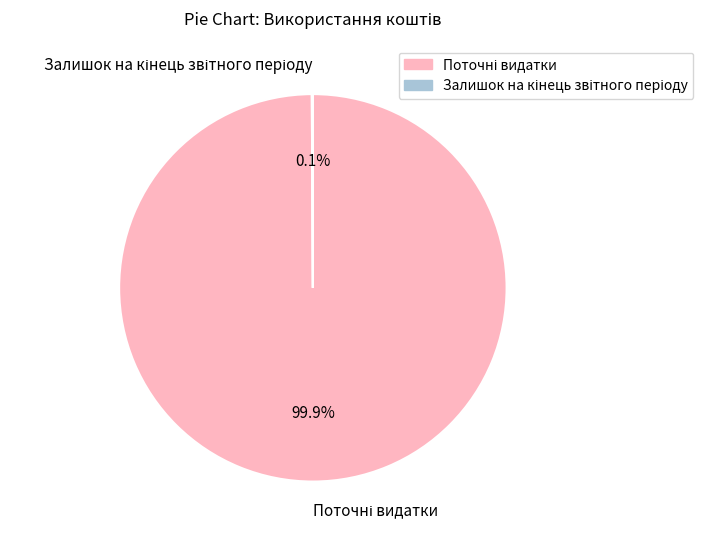

Is there any slice that represents more than half of the pie?

Yes